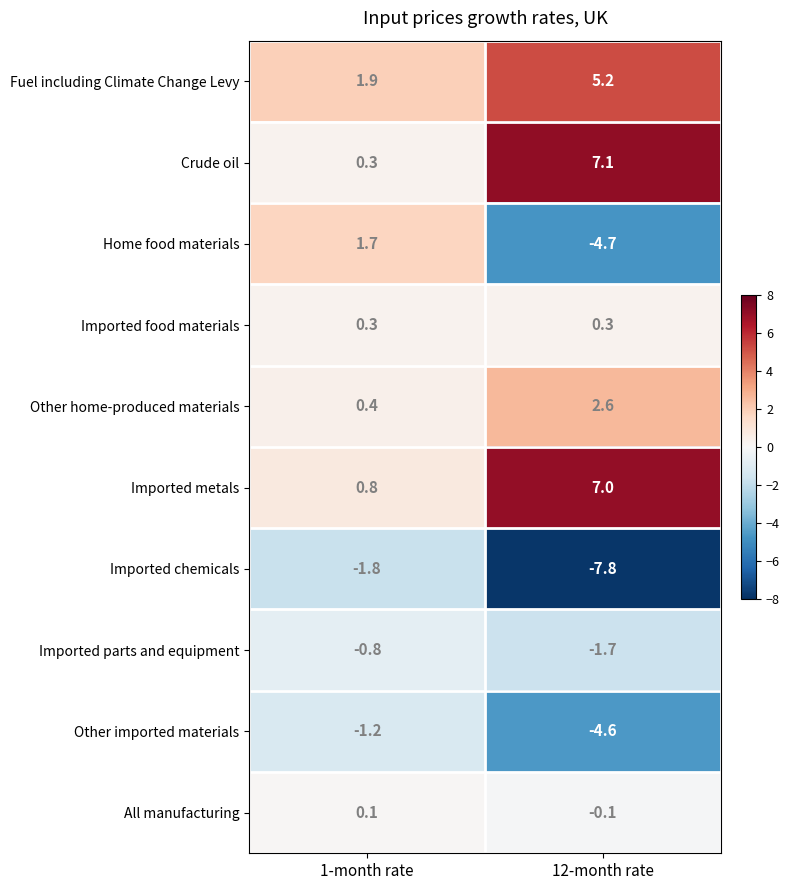

What is the minimum value for Imported parts and equipment?

-1.7